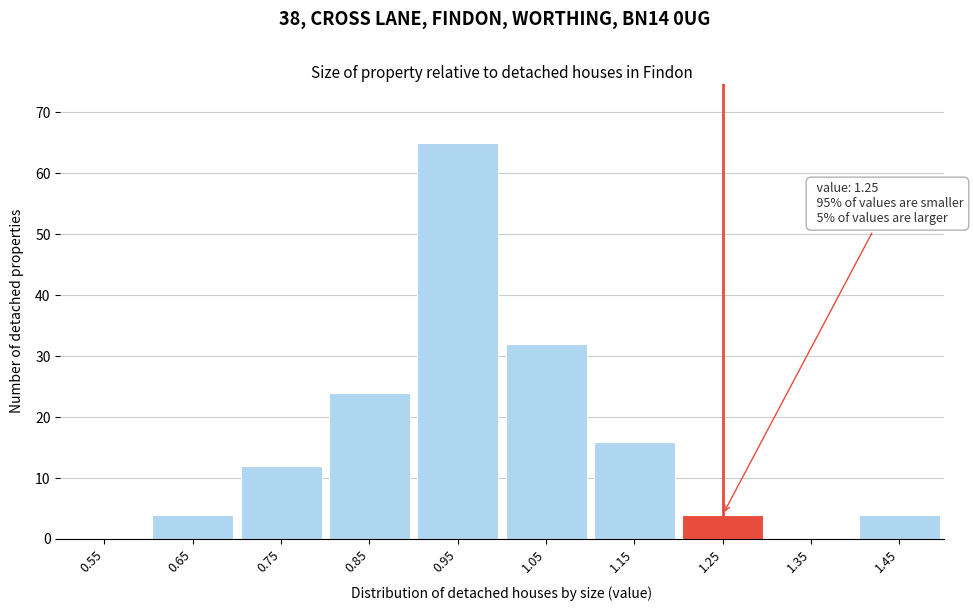

Reading right to left, list all the values displayed in this chart.

1.45=4	1.35=0	1.25=4	1.15=16	1.05=32	0.95=65	0.85=24	0.75=12	0.65=4	0.55=0